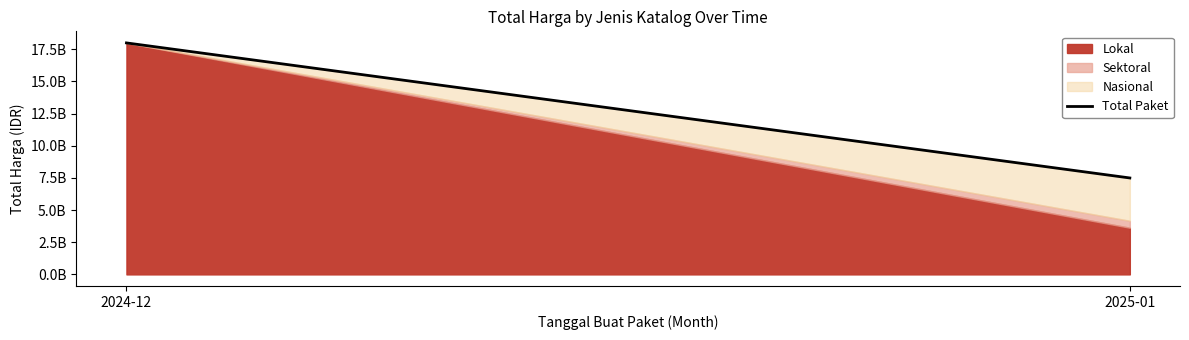

What is the smallest value displayed?

7497864917